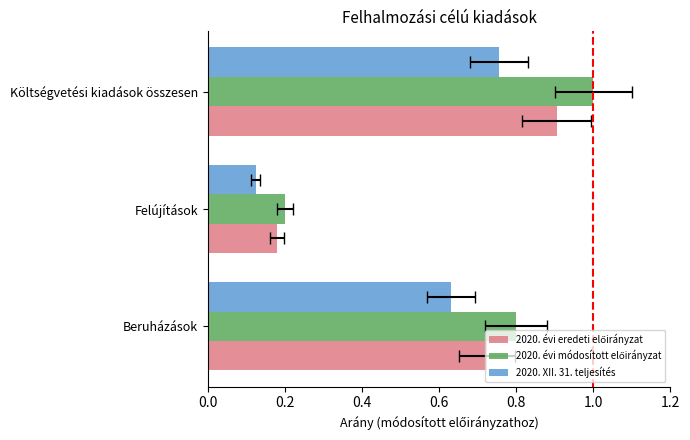

Where is 2020. évi eredeti előirányzat nearest to the value 0?

Felújítások